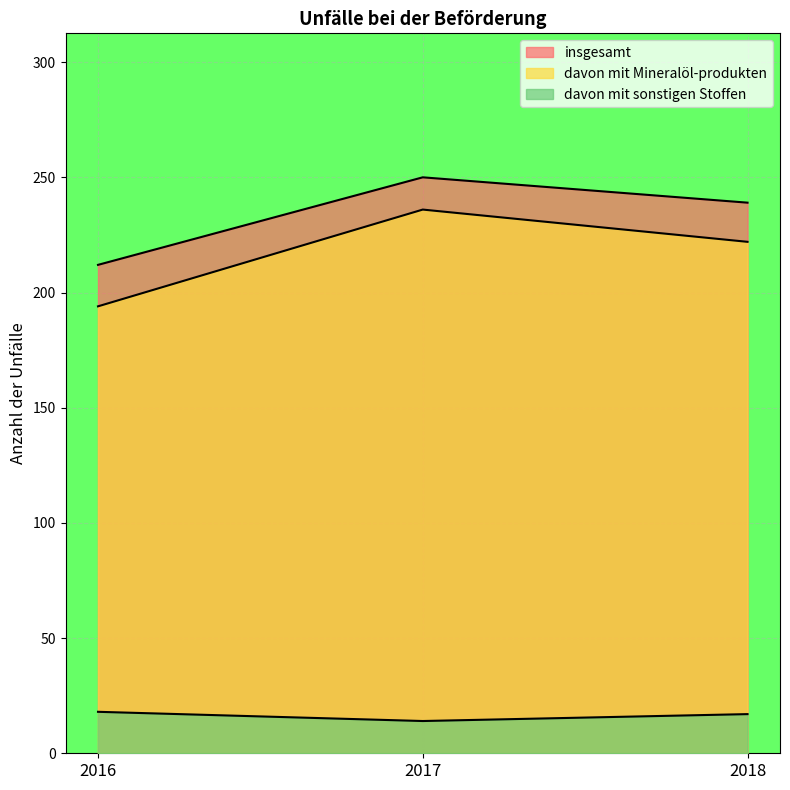

Is the value of davon mit Mineralöl-produkten at 2016 greater than the value of davon mit sonstigen Stoffen at 2018?

Yes